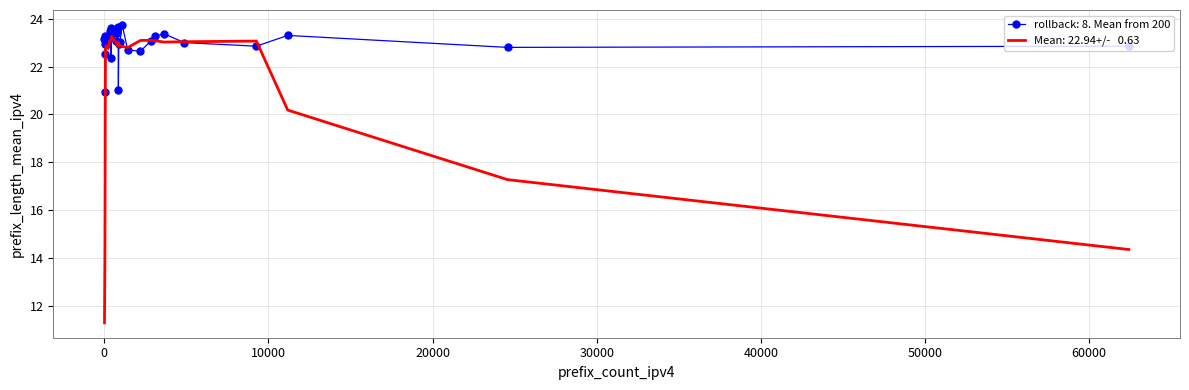

What is the smallest value displayed?

11.3